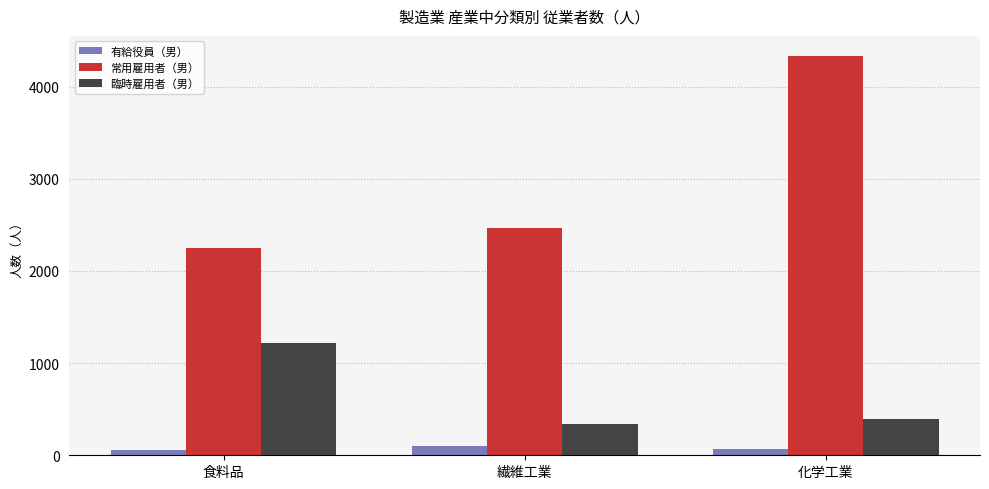

What is the label of the 1st bar from the left?

食料品